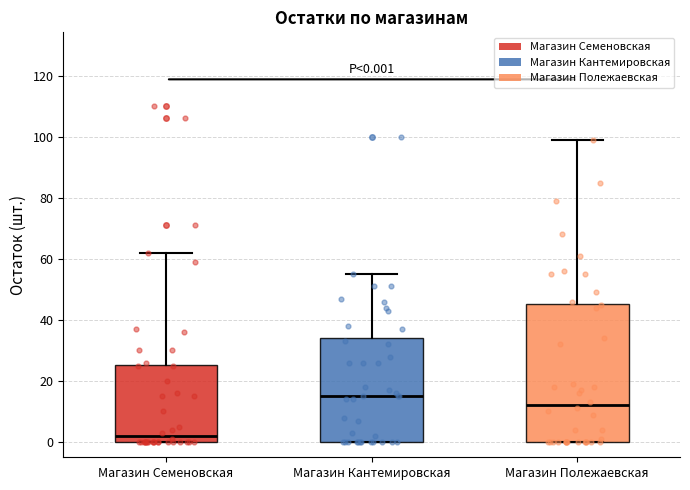

Which box's median line is the highest?

Магазин Кантемировская